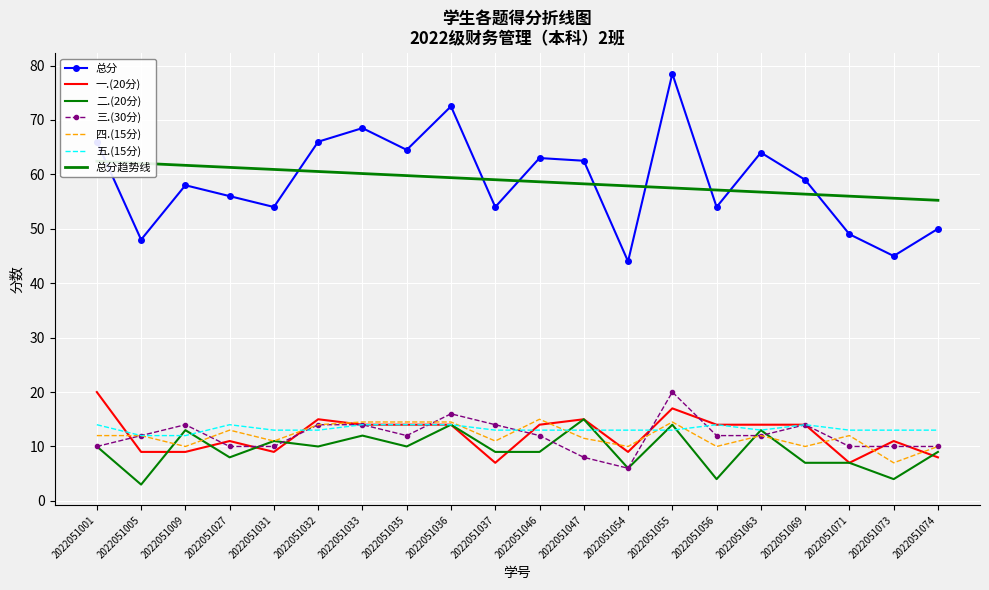

What is the average value of the 四.(15分) series?

11.9